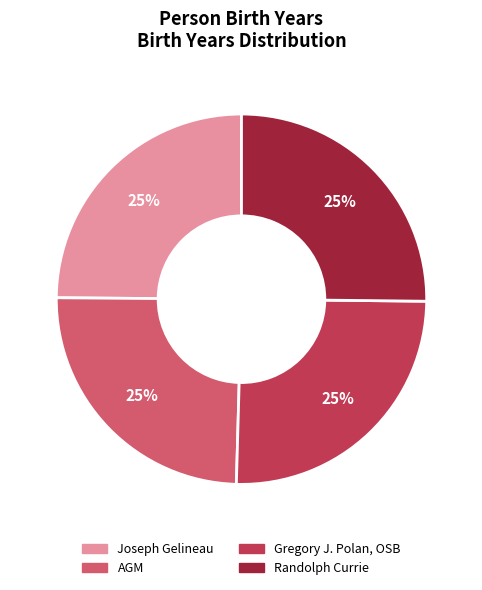

Approximately how many times larger is the value at Randolph Currie compared to Joseph Gelineau?

1.0